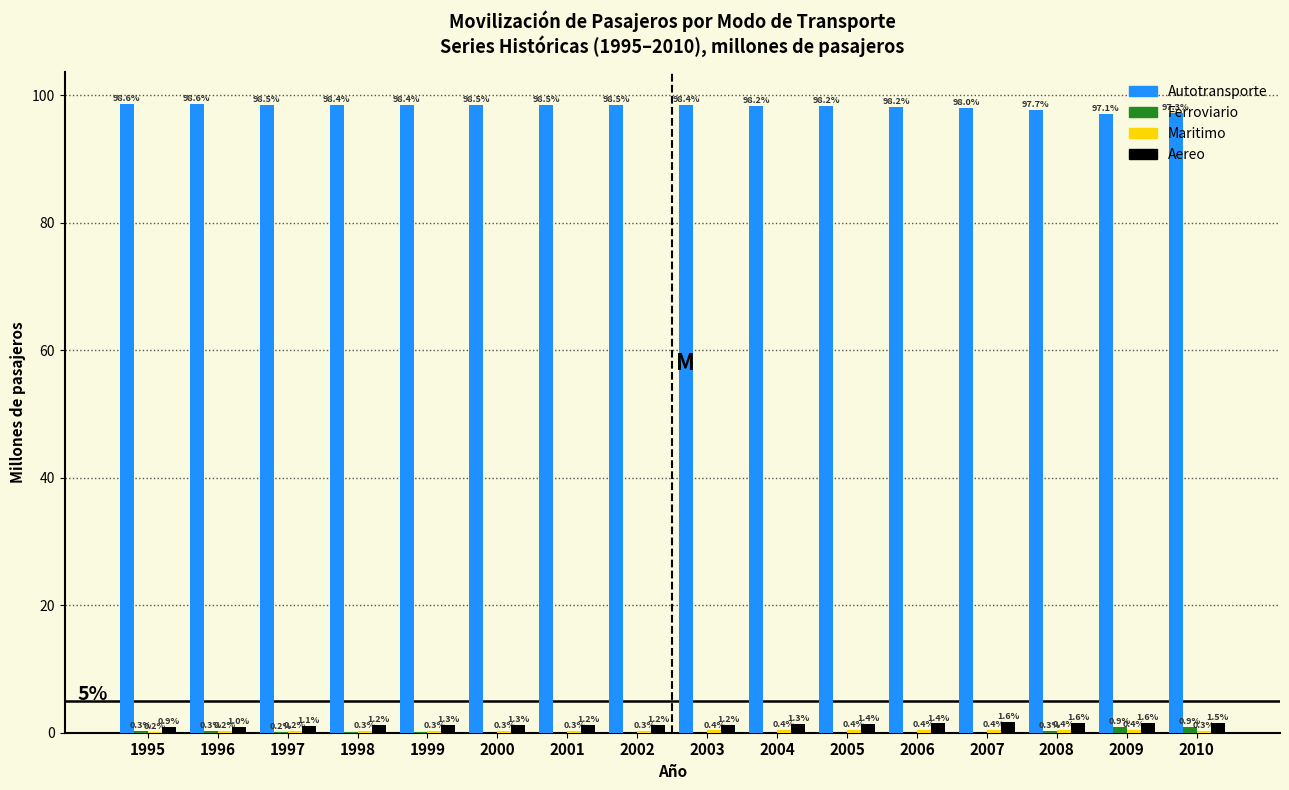

True or false: Aereo has a value of 1.4 at 2005.

True